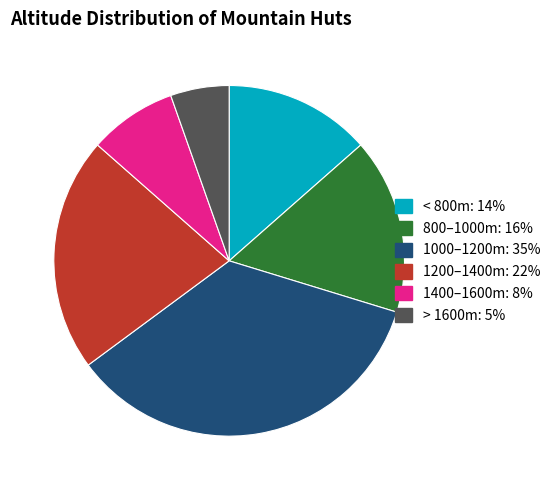

Is there a majority slice in this chart?

No